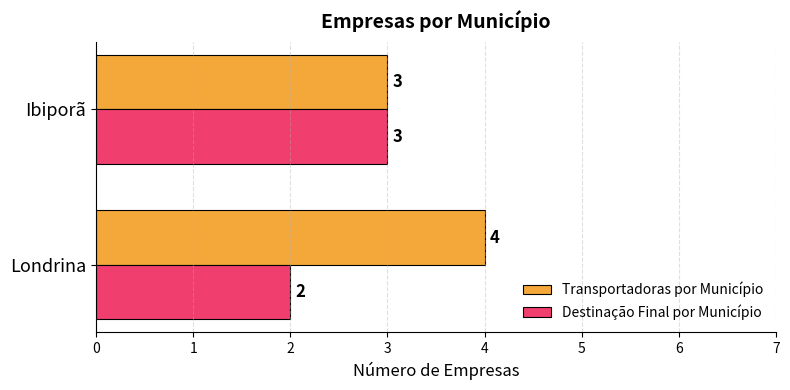

Is it true that Transportadoras por Município equals 4 at Londrina?

True